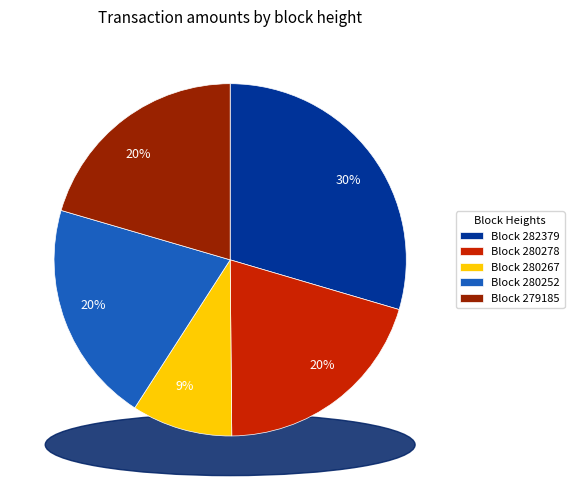

Does any single category account for the majority?

No